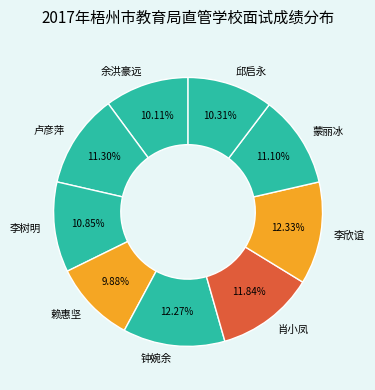

What percentage is the 邱启永 slice, to the nearest percent?

10%